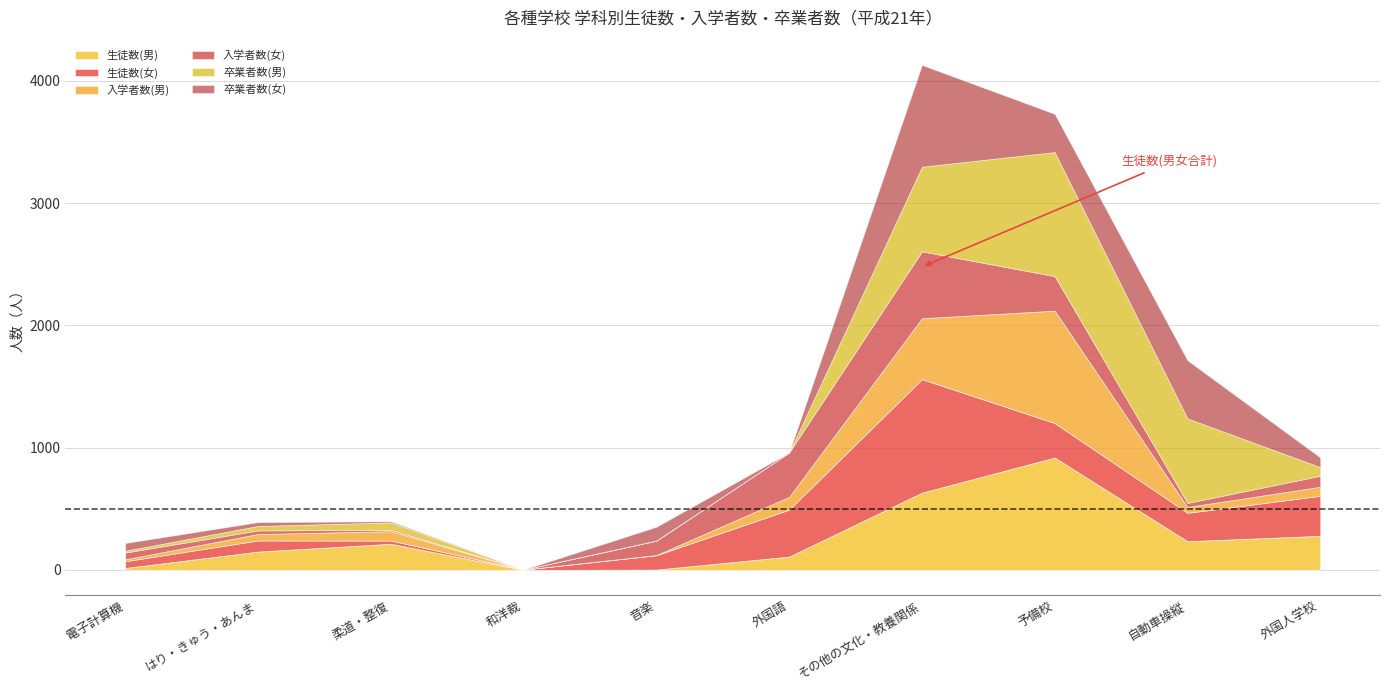

Is it true that 生徒数(男) equals 919 at 予備校?

True